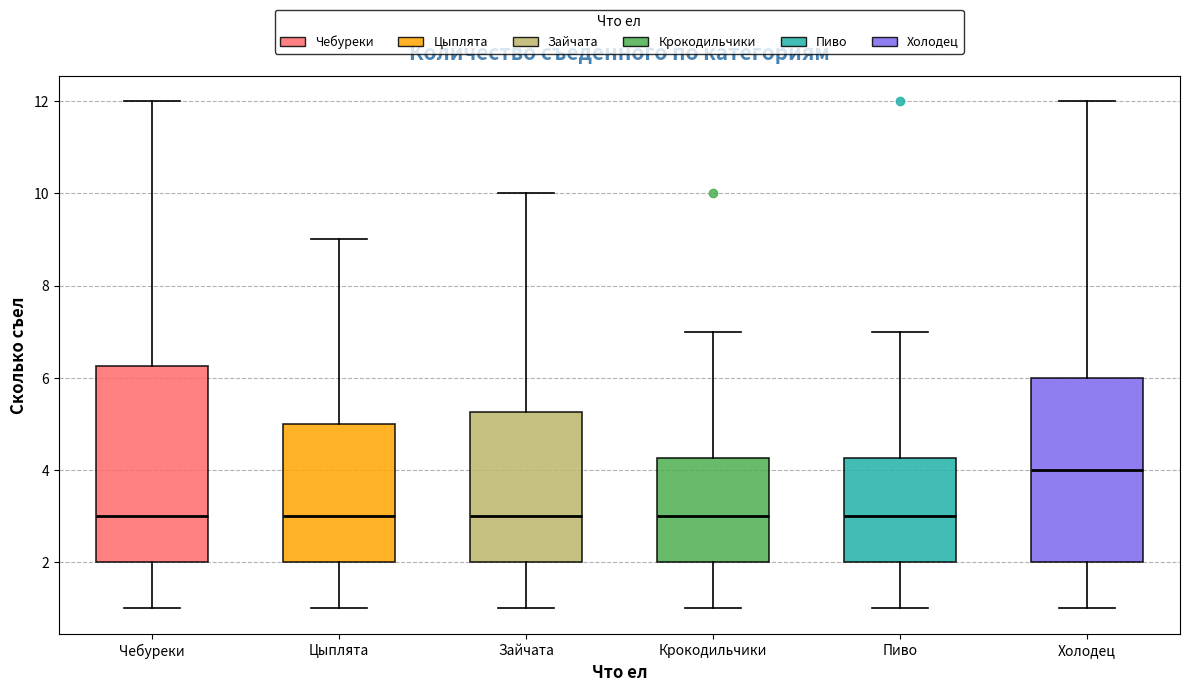

Reading left to right, transcribe this box plot: for each box, give where its median line is, the range the box spans, and where its two whiskers end, as read against the y-axis. The values are not printed on the chart, so give them approximately, as read against the axis.

Чебуреки: median 3.0, box 2.0 to 6.2, whiskers 1.0 to 12.0
Цыплята: median 3.0, box 2.0 to 5.0, whiskers 1.0 to 9.0
Зайчата: median 3.0, box 2.0 to 5.2, whiskers 1.0 to 10.0
Крокодильчики: median 3.0, box 2.0 to 4.2, whiskers 1.0 to 7.0
Пиво: median 3.0, box 2.0 to 4.2, whiskers 1.0 to 7.0
Холодец: median 4.0, box 2.0 to 6.0, whiskers 1.0 to 12.0